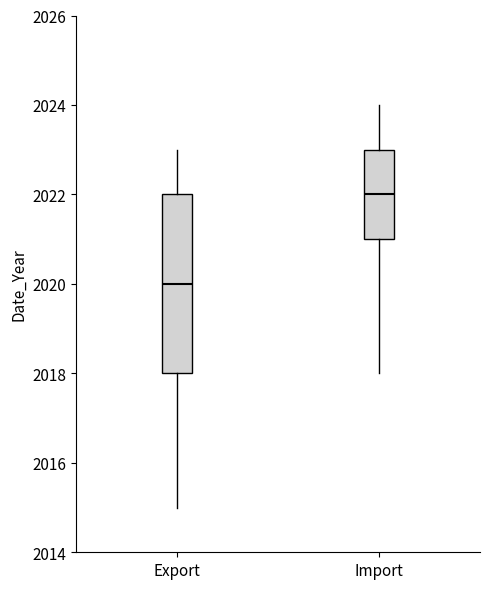

Which box's median line is the lowest?

Export